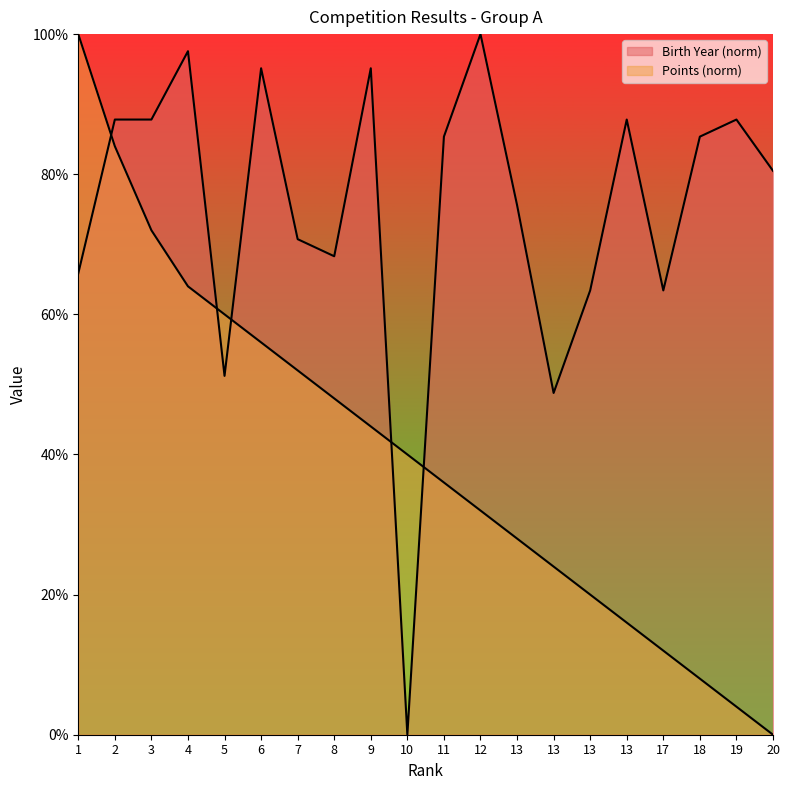

Rank the series by their average value, from lowest to highest.

Points, Birth Year